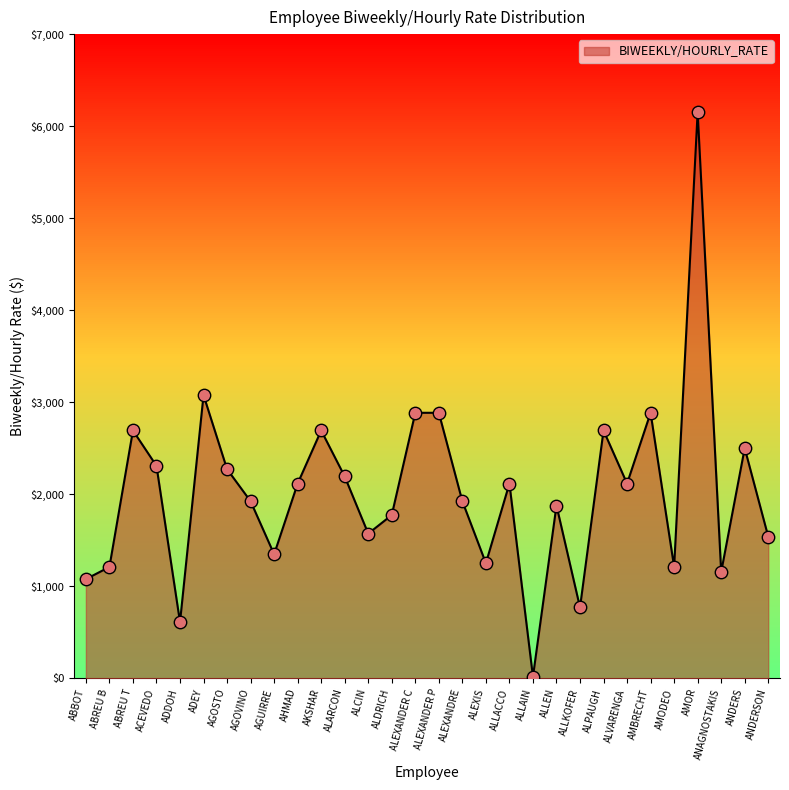

Which has a higher value, AMOR or AHMAD?

AMOR